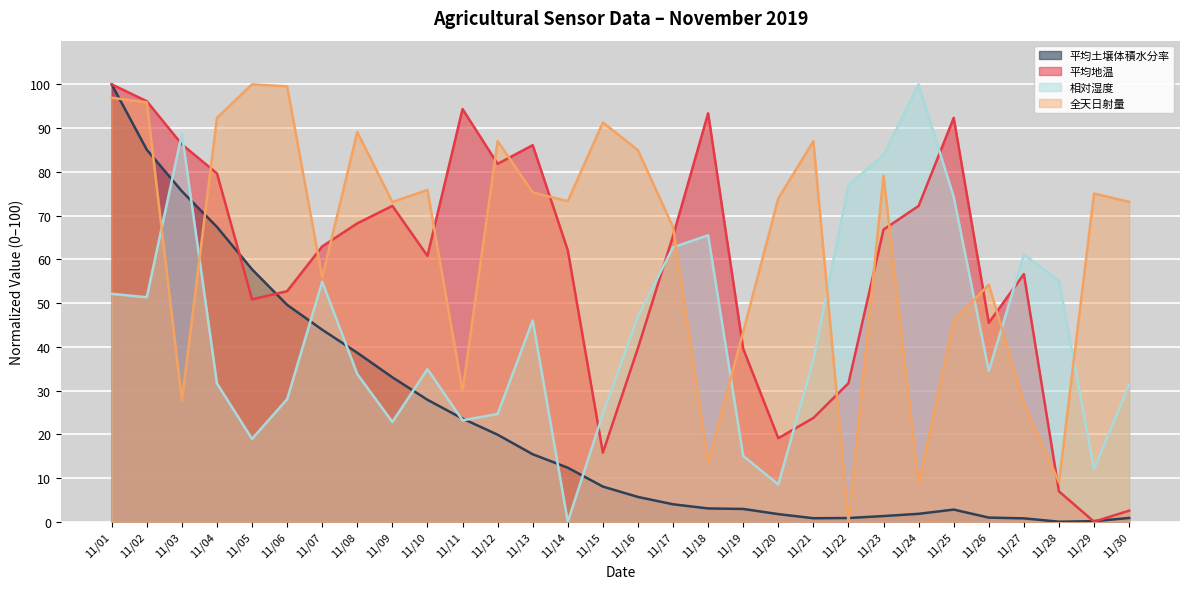

Which series has the largest total across all categories?

全天日射量